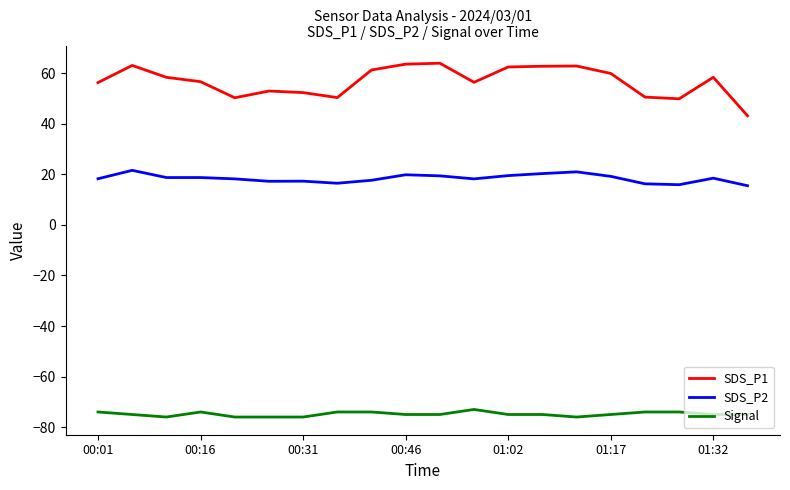

List the series in order of their overall mean, lowest first.

Signal, SDS_P2, SDS_P1